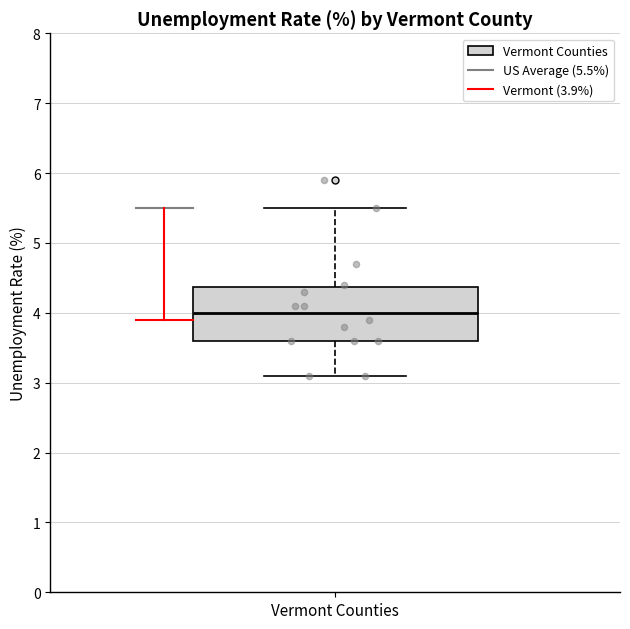

Transcribe this box plot: give where the median line is, the range the box spans, and where the two whiskers end, as read against the y-axis. The values are not printed on the chart, so give them approximately, as read against the axis.

median 4.0, box 3.6 to 4.4, whiskers 3.1 to 5.5